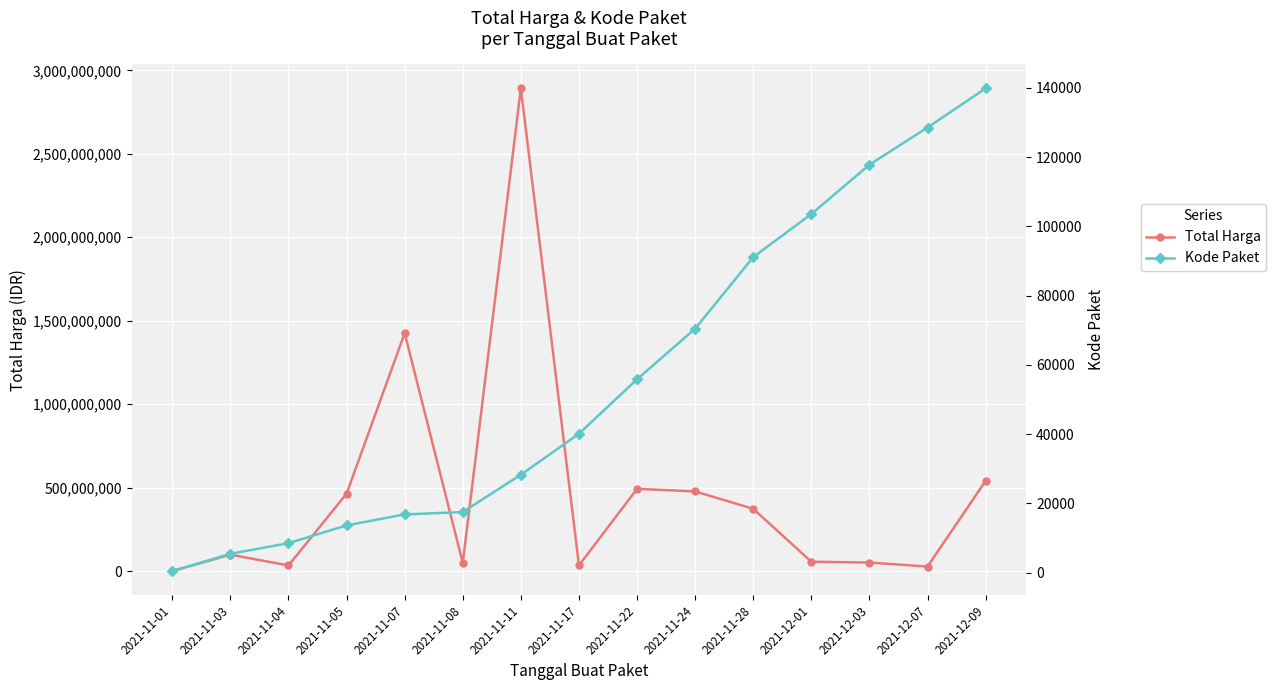

Which series has the largest range (max minus min)?

Total Harga